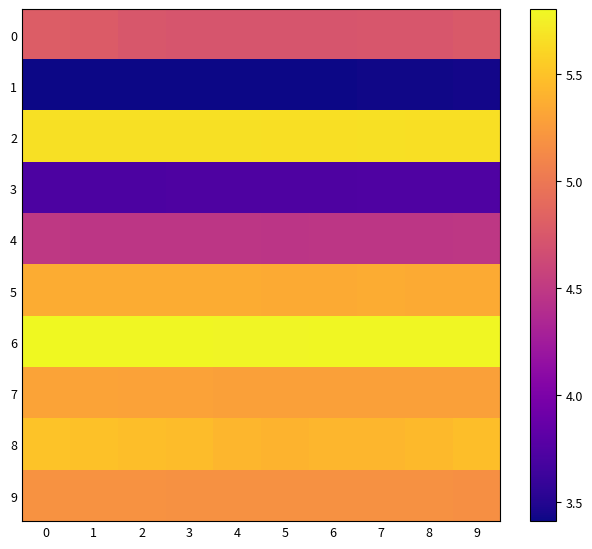

Reading left to right, transcribe all the data shown in this chart.

0: 0=4.8	1=4.8	2=4.7	3=4.7	4=4.7	5=4.7	6=4.7	7=4.7	8=4.7	9=4.8
1: 0=3.4	1=3.4	2=3.4	3=3.4	4=3.4	5=3.4	6=3.4	7=3.4	8=3.4	9=3.4
2: 0=5.7	1=5.7	2=5.7	3=5.7	4=5.7	5=5.7	6=5.7	7=5.7	8=5.7	9=5.7
3: 0=3.7	1=3.7	2=3.7	3=3.7	4=3.7	5=3.7	6=3.7	7=3.7	8=3.7	9=3.7
4: 0=4.5	1=4.5	2=4.5	3=4.5	4=4.5	5=4.5	6=4.5	7=4.5	8=4.5	9=4.5
5: 0=5.4	1=5.4	2=5.4	3=5.4	4=5.4	5=5.4	6=5.3	7=5.4	8=5.4	9=5.4
6: 0=5.8	1=5.8	2=5.8	3=5.8	4=5.8	5=5.8	6=5.8	7=5.8	8=5.8	9=5.8
7: 0=5.3	1=5.3	2=5.3	3=5.3	4=5.3	5=5.3	6=5.3	7=5.3	8=5.3	9=5.3
8: 0=5.5	1=5.5	2=5.5	3=5.5	4=5.4	5=5.4	6=5.4	7=5.4	8=5.4	9=5.5
9: 0=5.2	1=5.2	2=5.2	3=5.2	4=5.2	5=5.2	6=5.2	7=5.2	8=5.2	9=5.2